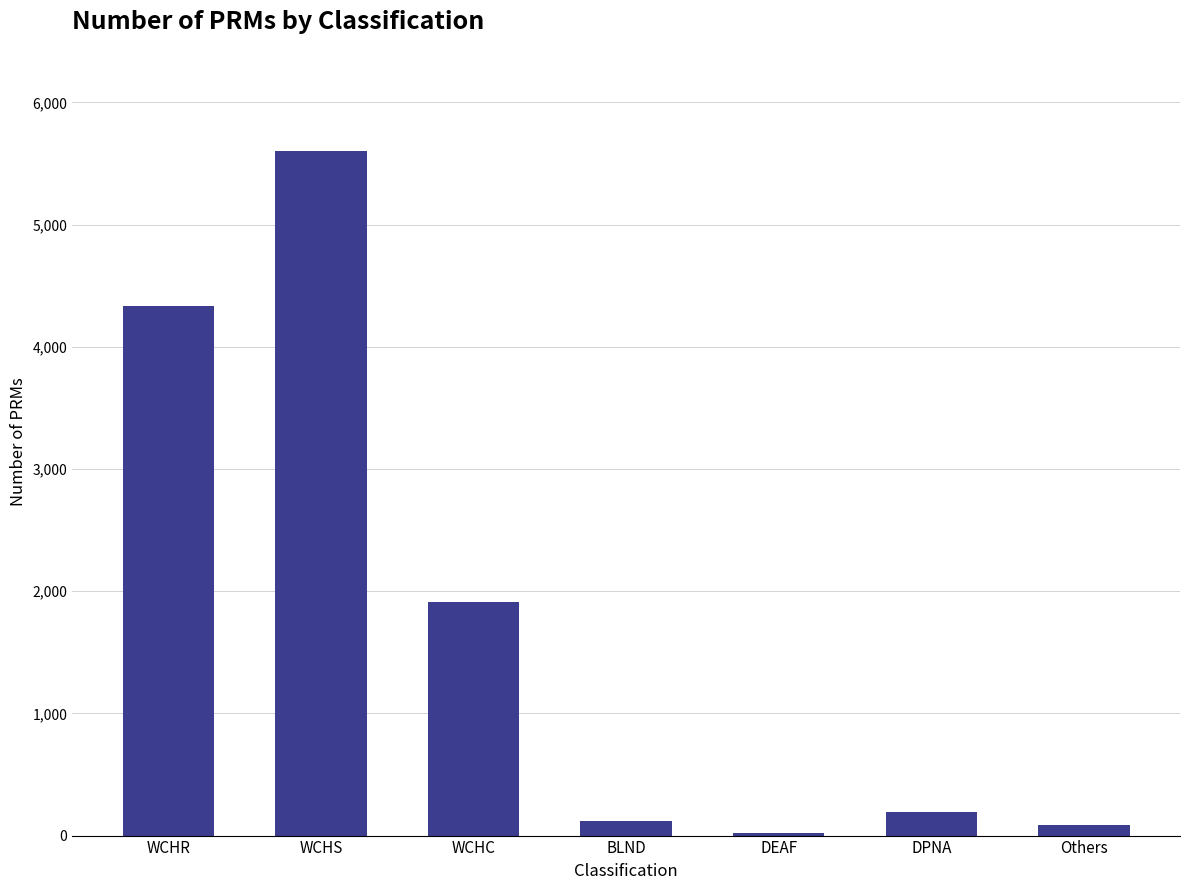

What is the sum of the values at WCHC and WCHS?

7515